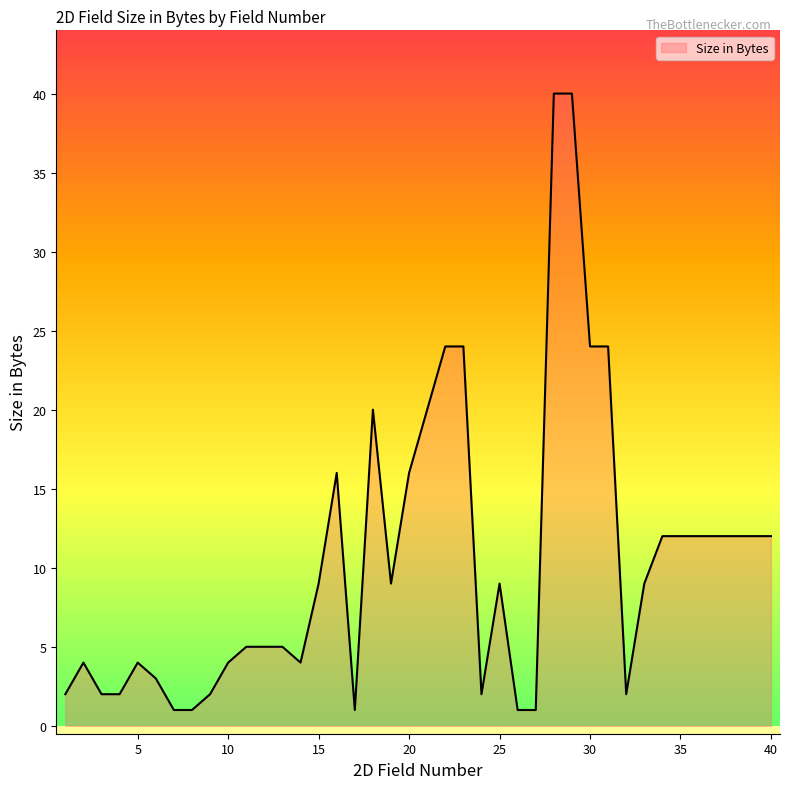

What is the difference between the maximum and minimum values?

39